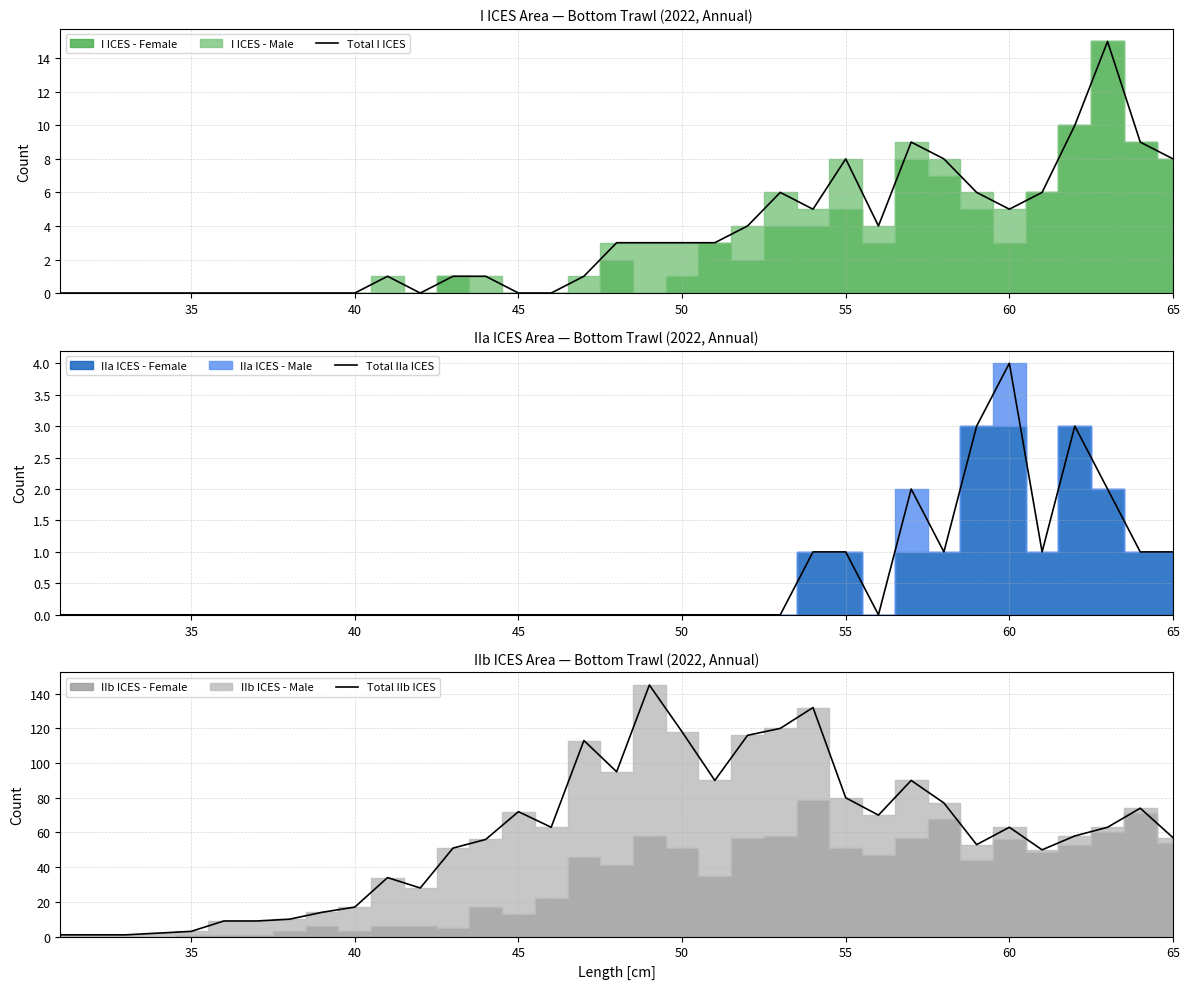

At which label does Total IIa ICES reach its peak?

60